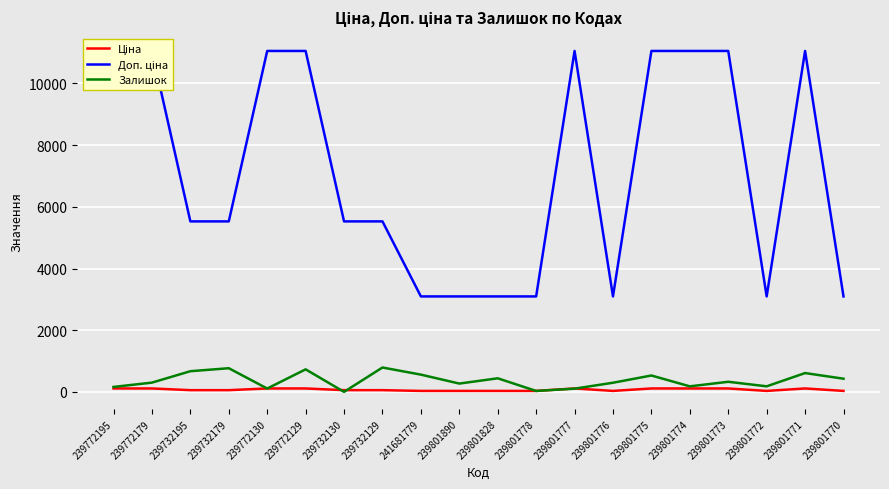

What is the difference between the Доп. ціна values at 239801773 and 239801770?

7960.0